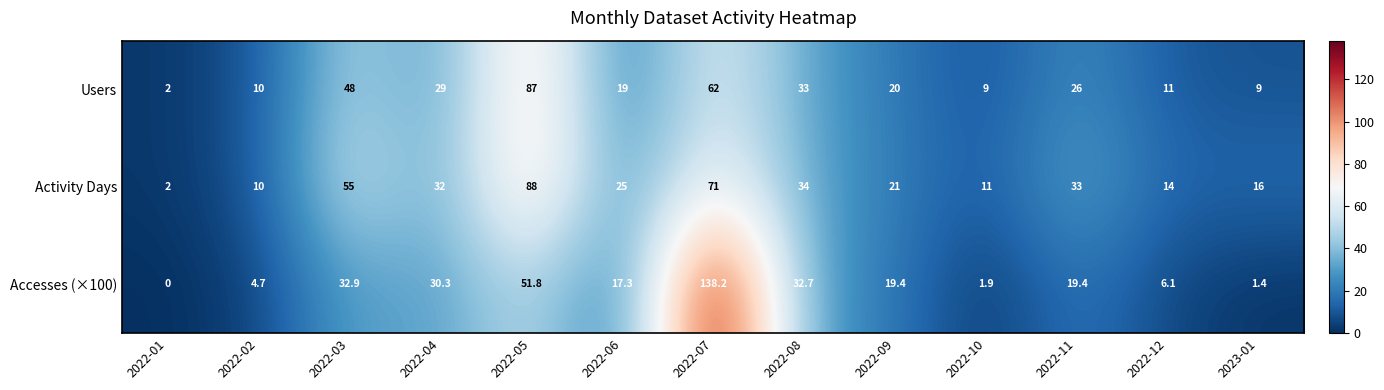

True or false: Accesses (×100) has a value of 1.2 at 2022-02.

False